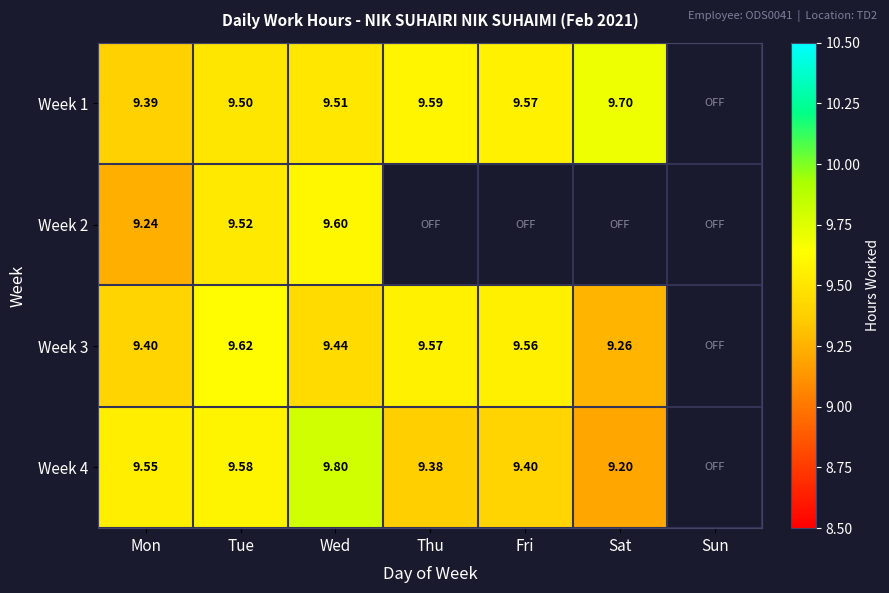

At which category is the sum across all series the highest?

Wed